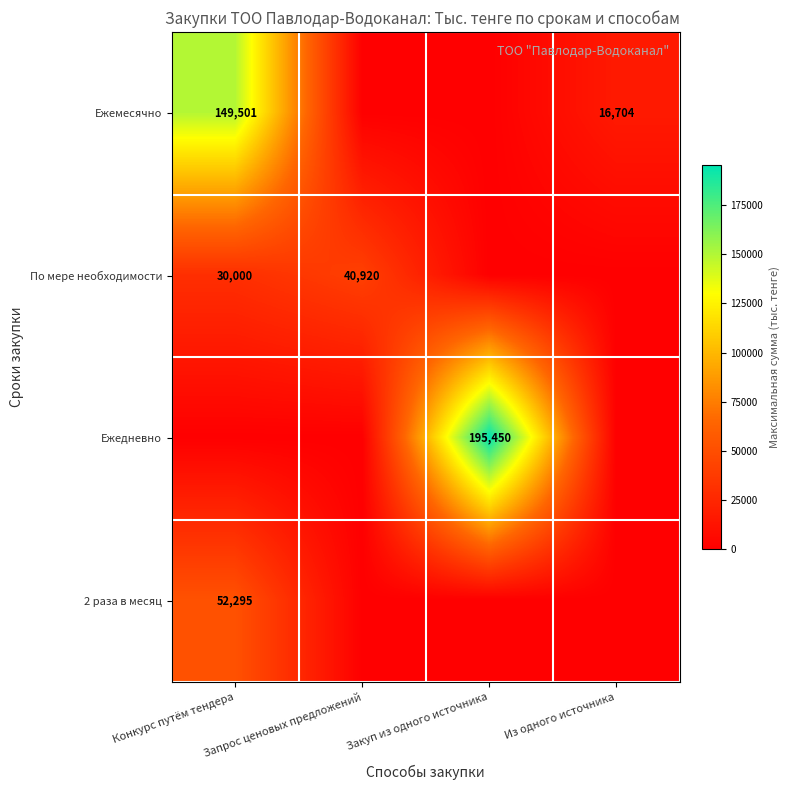

True or false: Ежемесячно has a value of 16704 at Из одного источника.

True